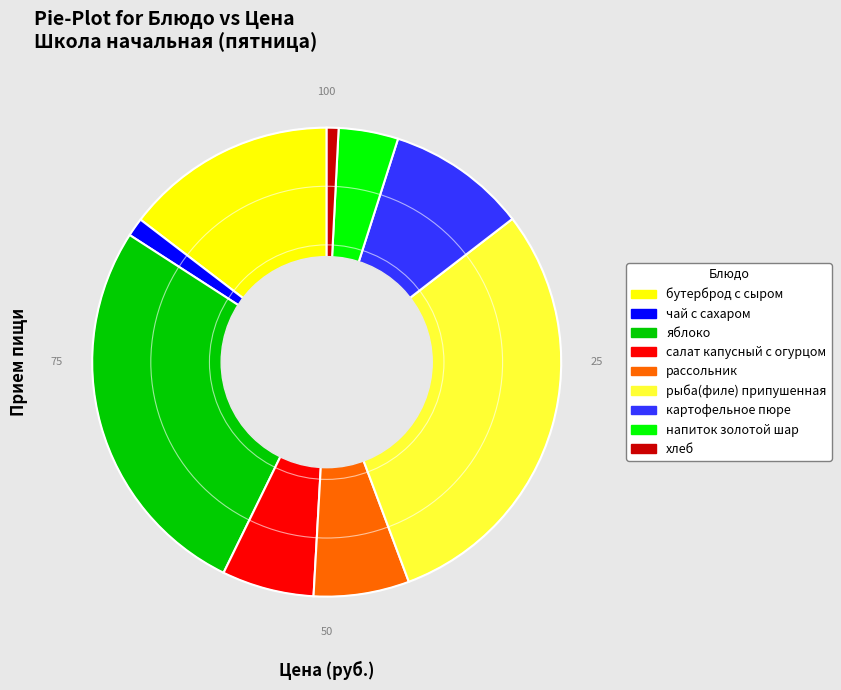

The салат капусный с огурцом slice represents 1% of the pie. True or false?

False